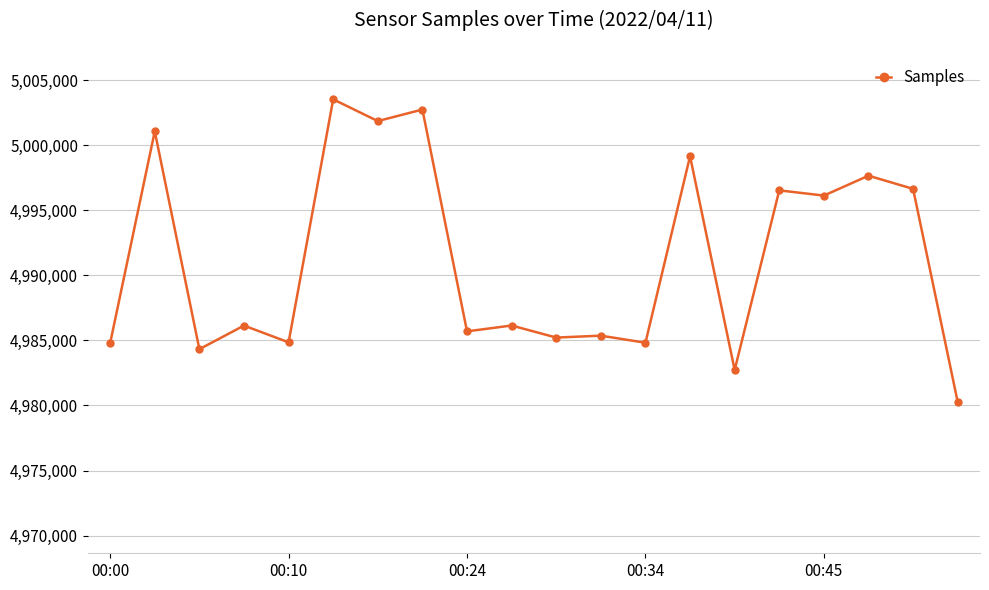

What is the difference between the second highest and second lowest values?

20028